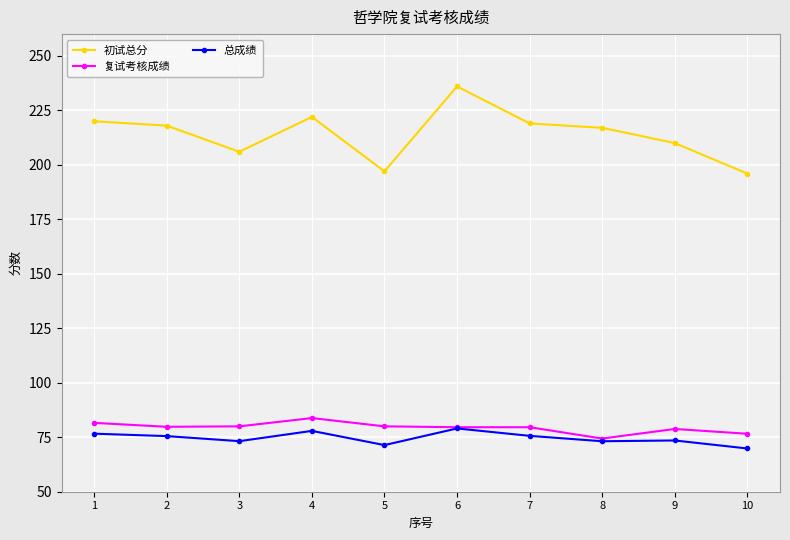

Which series has the largest total across all categories?

初试总分